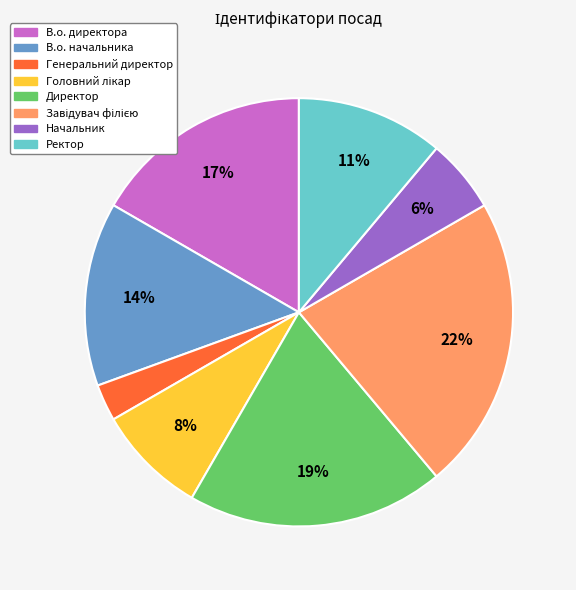

Which category has the smallest portion of the pie?

Генеральний директор